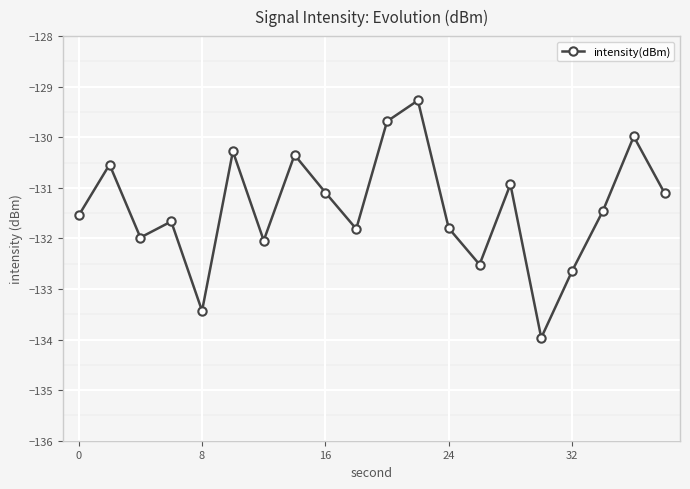

What is the greatest value displayed?

-129.3